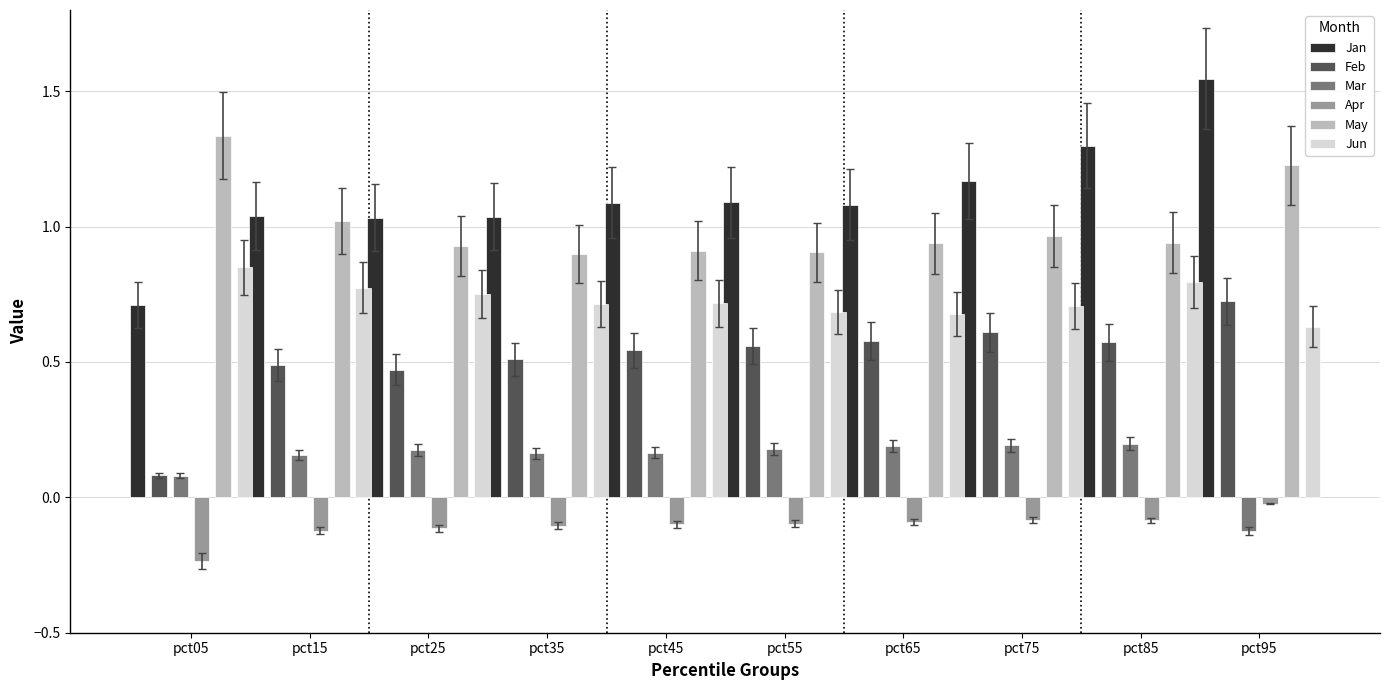

List the series in order of their peak value, highest first.

Jan, May, Jun, Feb, Mar, Apr